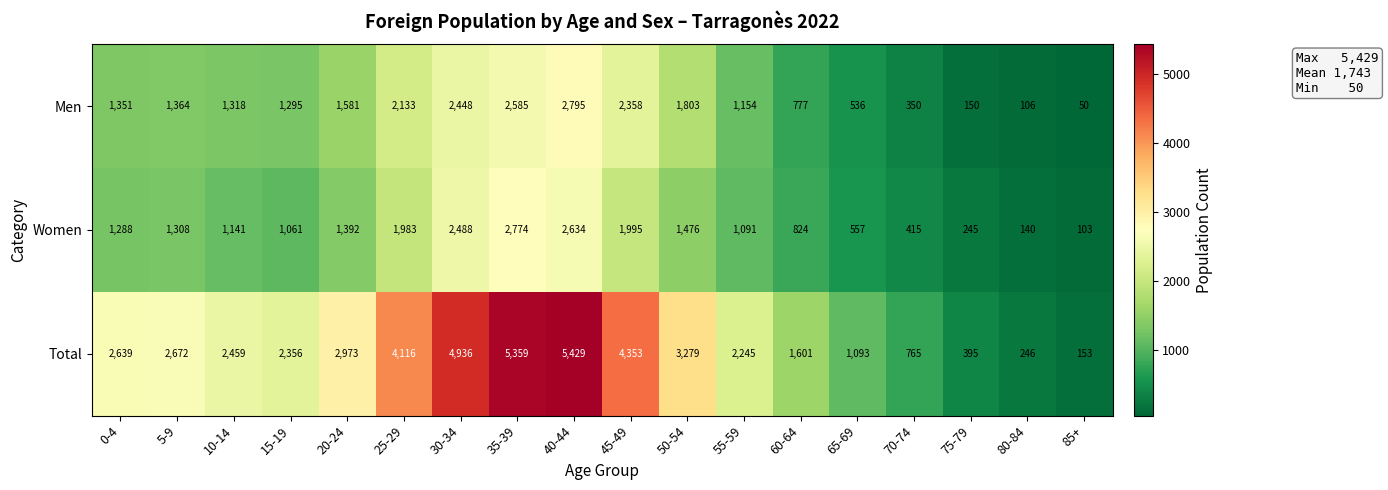

At which label is Women closest to 1438?

50-54